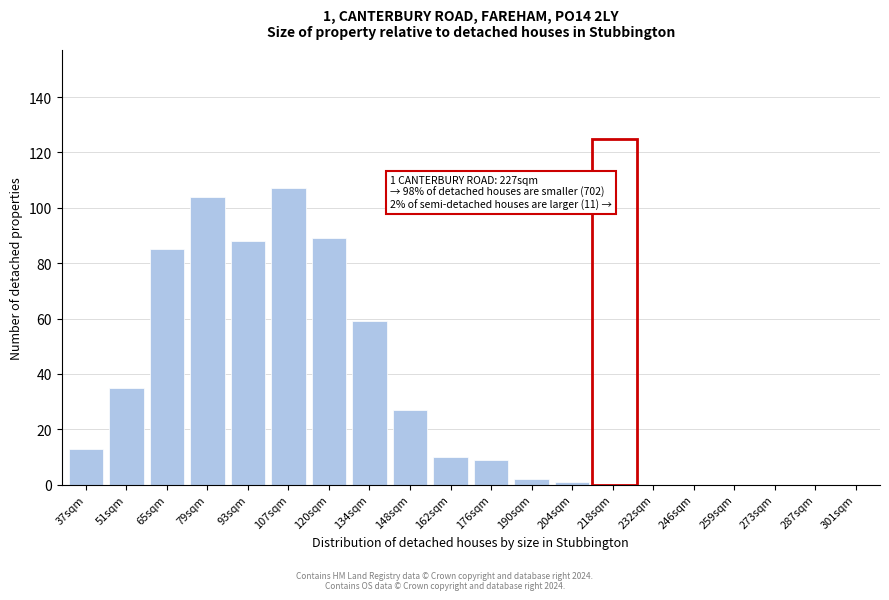

Reading left to right, extract all data points from this chart.

37sqm=13	51sqm=35	65sqm=85	79sqm=104	93sqm=88	107sqm=107	120sqm=89	134sqm=59	148sqm=27	162sqm=10	176sqm=9	190sqm=2	204sqm=1	218sqm=0	232sqm=0	246sqm=0	259sqm=0	273sqm=0	287sqm=0	301sqm=0